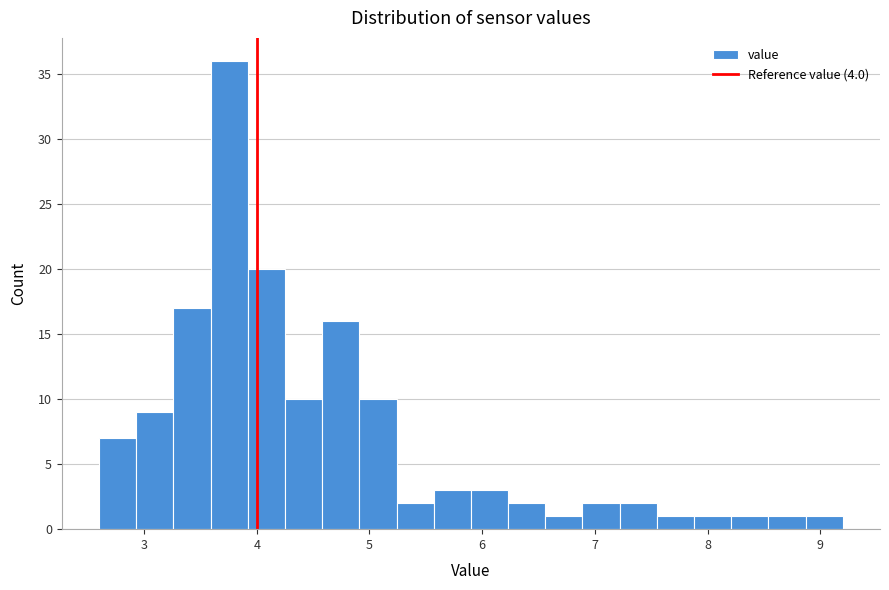

Around what value on the x-axis is the tallest bar? Give the approximate position of its centre, as read against the axis.

3.8